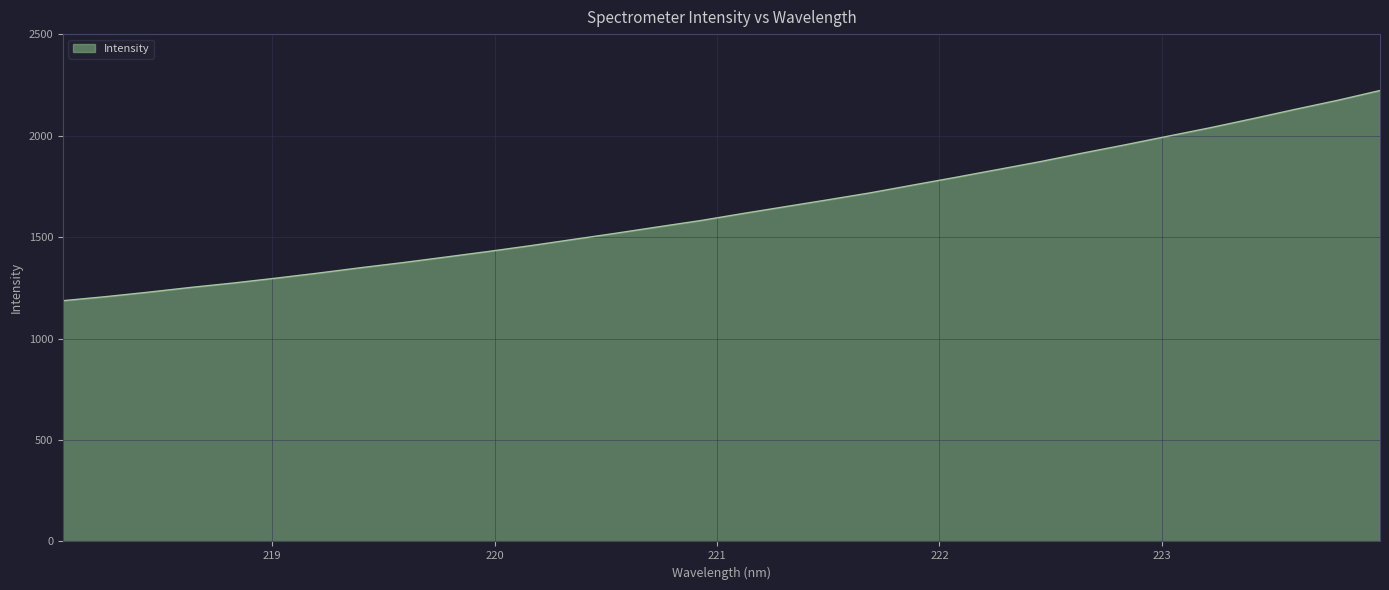

How many values are below 1616?

16